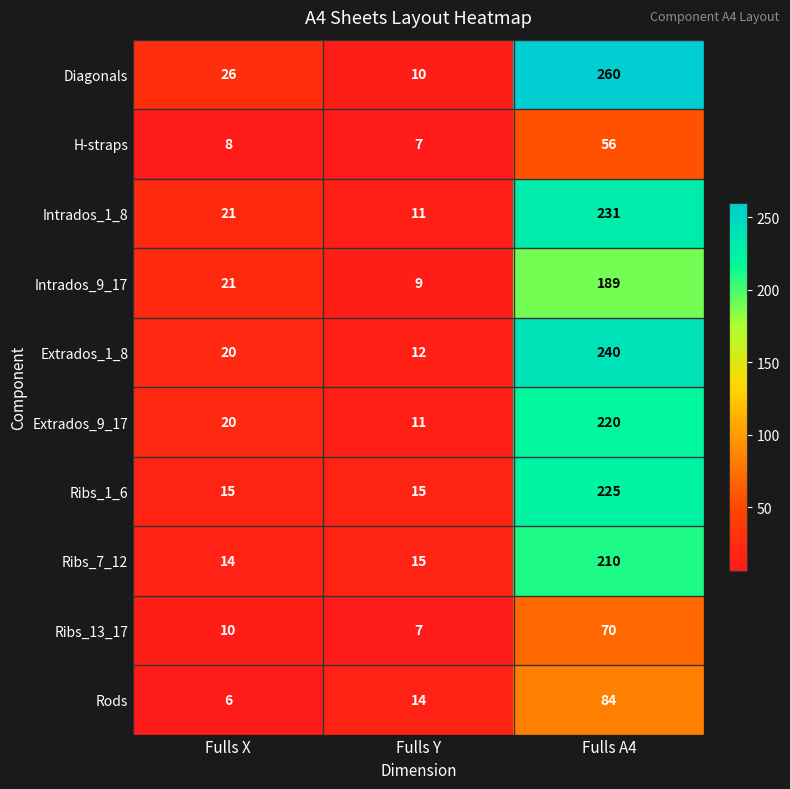

Reading right to left, what are all the values shown in this chart?

Diagonals: Fulls A4=260	Fulls Y=10	Fulls X=26
H-straps: Fulls A4=56	Fulls Y=7	Fulls X=8
Intrados_1_8: Fulls A4=231	Fulls Y=11	Fulls X=21
Intrados_9_17: Fulls A4=189	Fulls Y=9	Fulls X=21
Extrados_1_8: Fulls A4=240	Fulls Y=12	Fulls X=20
Extrados_9_17: Fulls A4=220	Fulls Y=11	Fulls X=20
Ribs_1_6: Fulls A4=225	Fulls Y=15	Fulls X=15
Ribs_7_12: Fulls A4=210	Fulls Y=15	Fulls X=14
Ribs_13_17: Fulls A4=70	Fulls Y=7	Fulls X=10
Rods: Fulls A4=84	Fulls Y=14	Fulls X=6